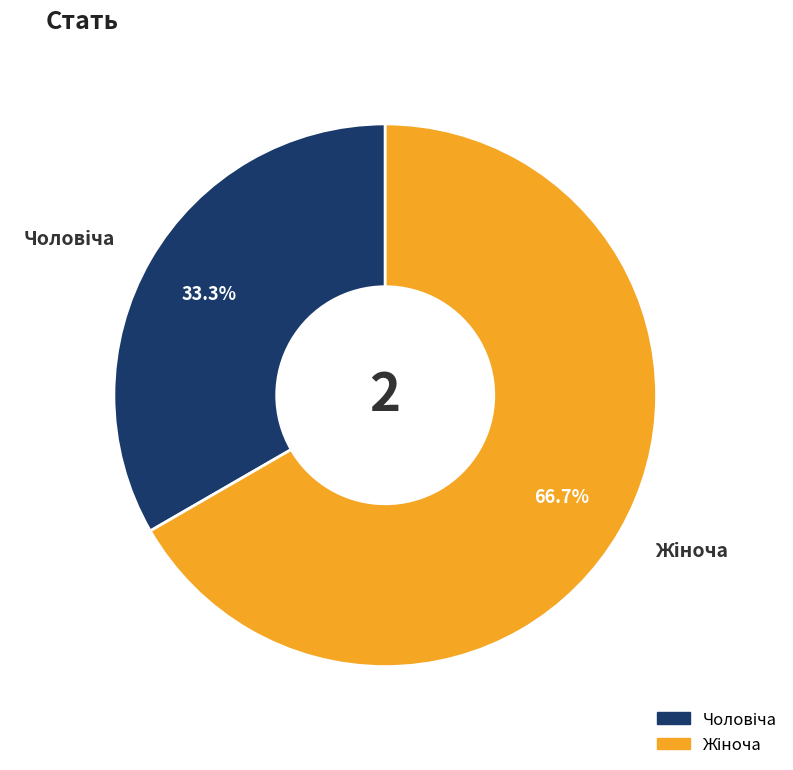

Does any single category account for the majority?

Yes